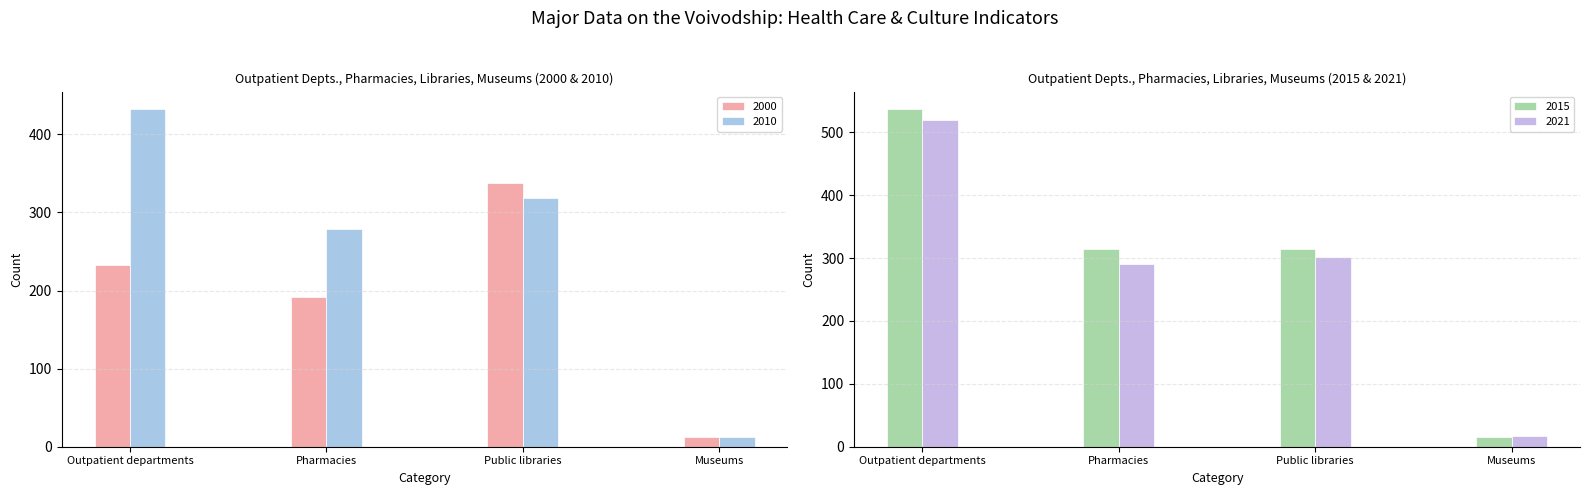

At which label does 2015 first exceed 315?

Outpatient departments